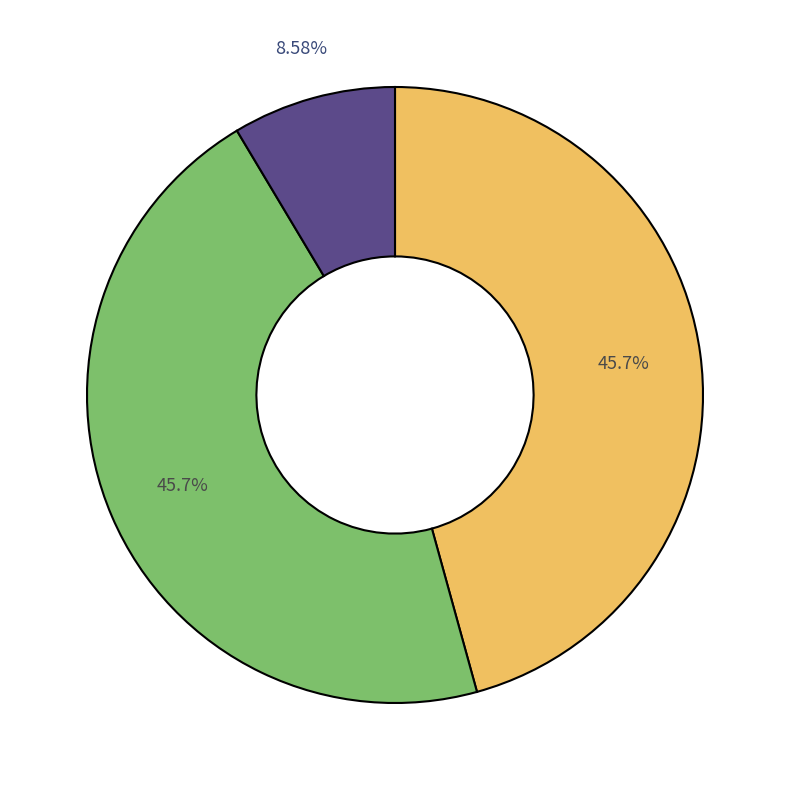

Is there any slice that represents more than half of the pie?

No